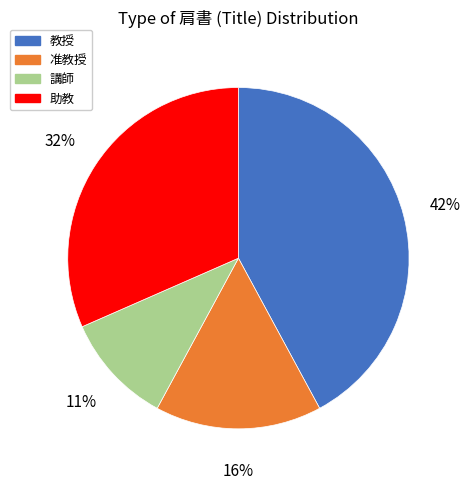

Does 講師 represent more than half of the total?

No